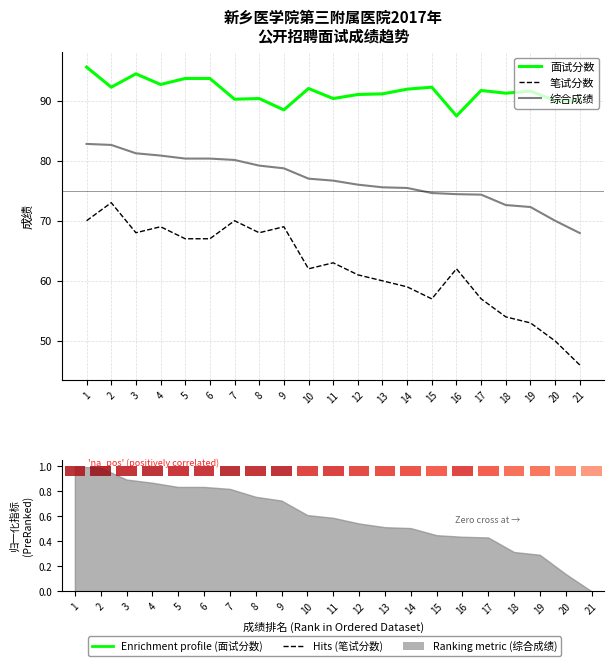

List the series in order of their peak value, highest first.

面试分数, 综合成绩, 笔试分数